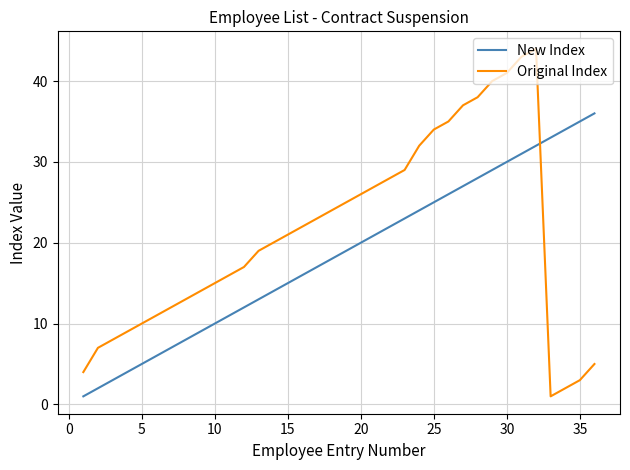

Which series has the largest total across all categories?

Original Index